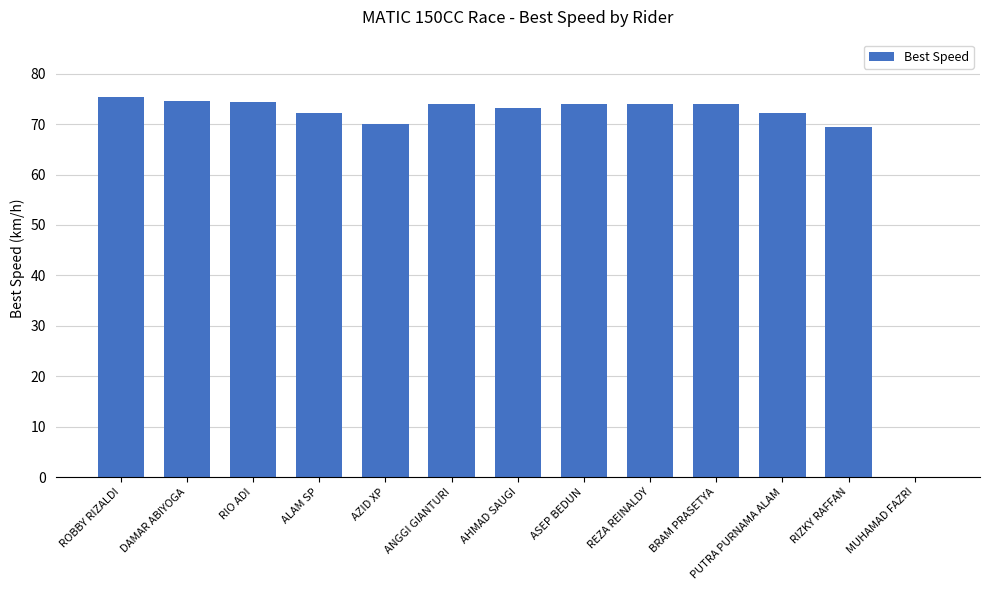

What is the greatest value displayed?

75.4